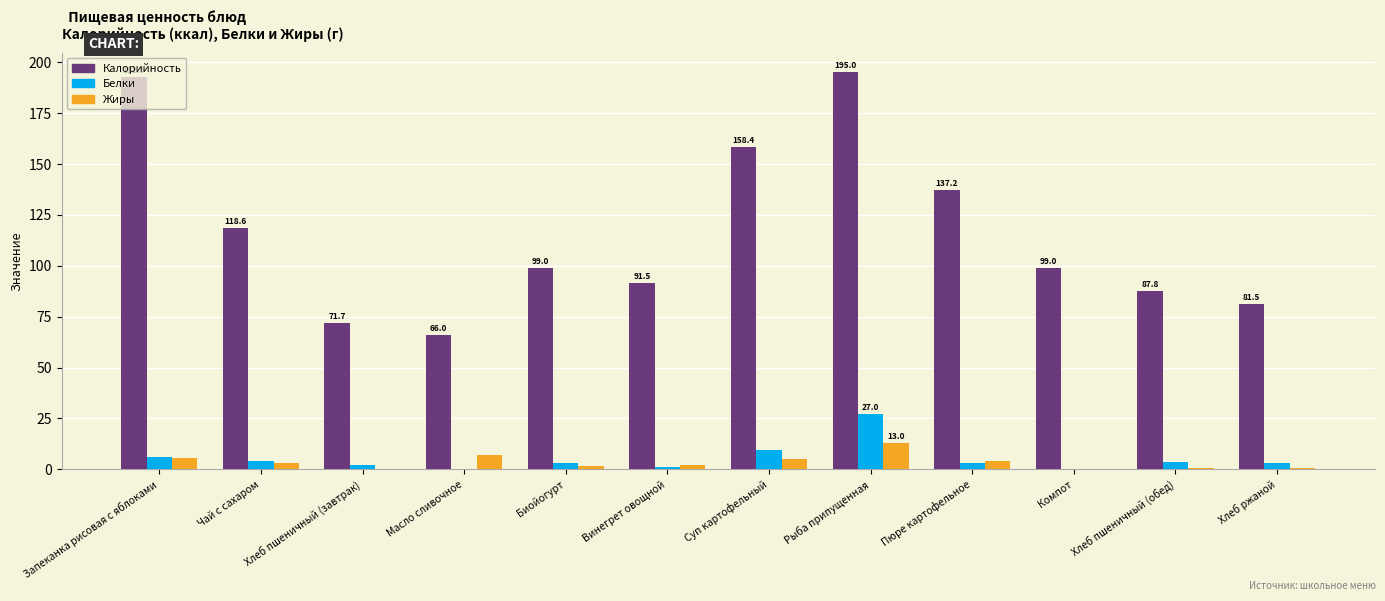

What is the sum of all Жиры values?

43.0